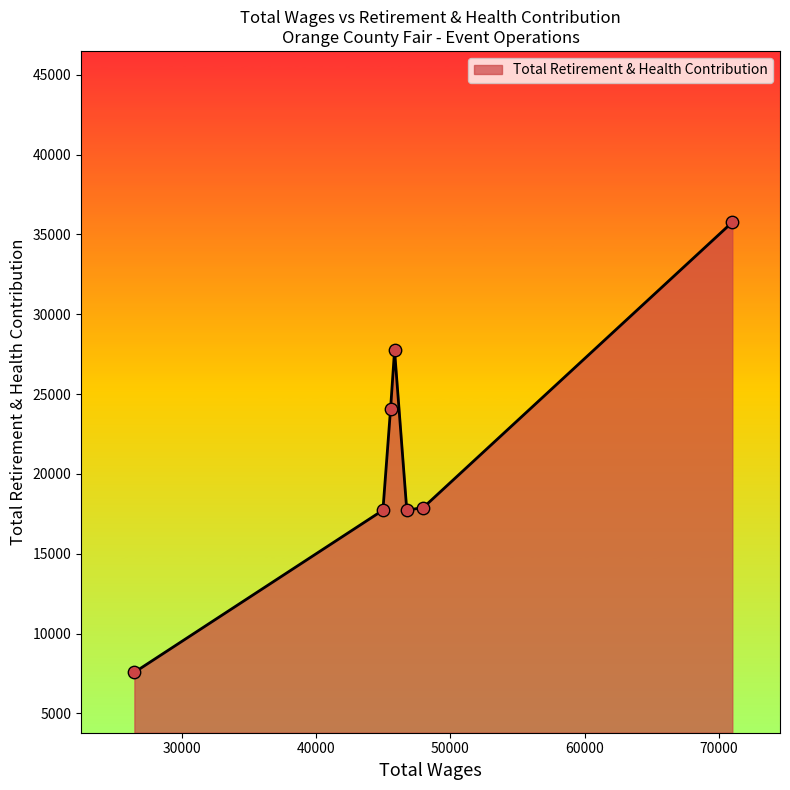

What is the difference between the maximum and minimum values?

28202